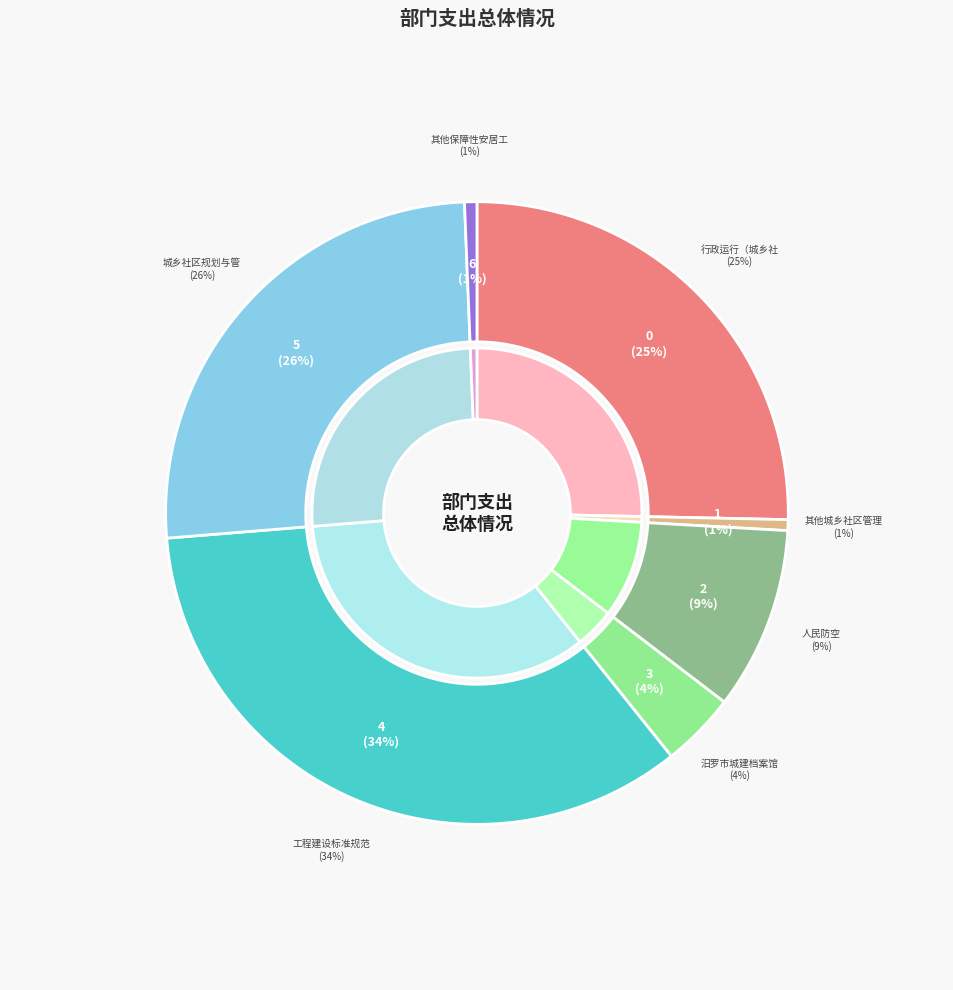

Between 行政运行（城乡社区管理事务） and 城乡社区规划与管理, which is larger?

城乡社区规划与管理